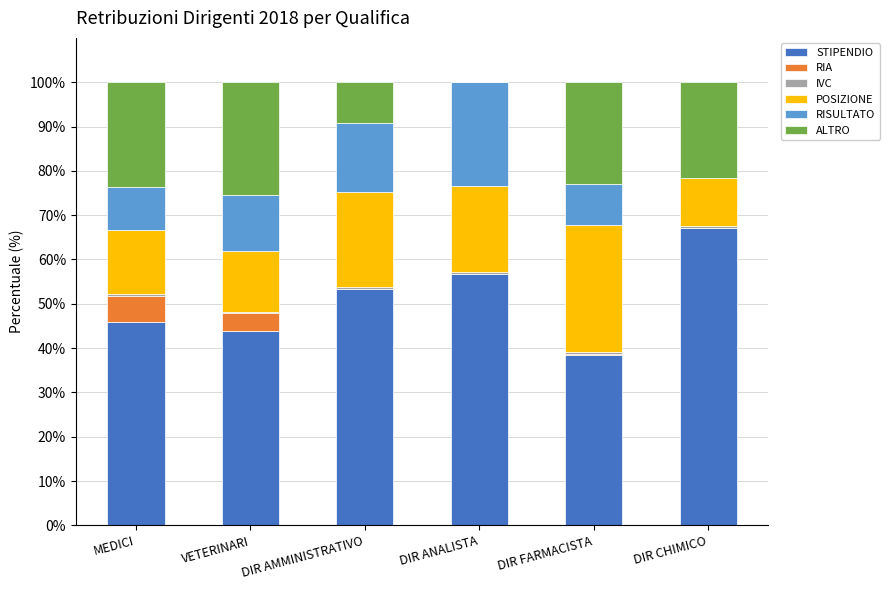

How many categories are shown in the chart?

6